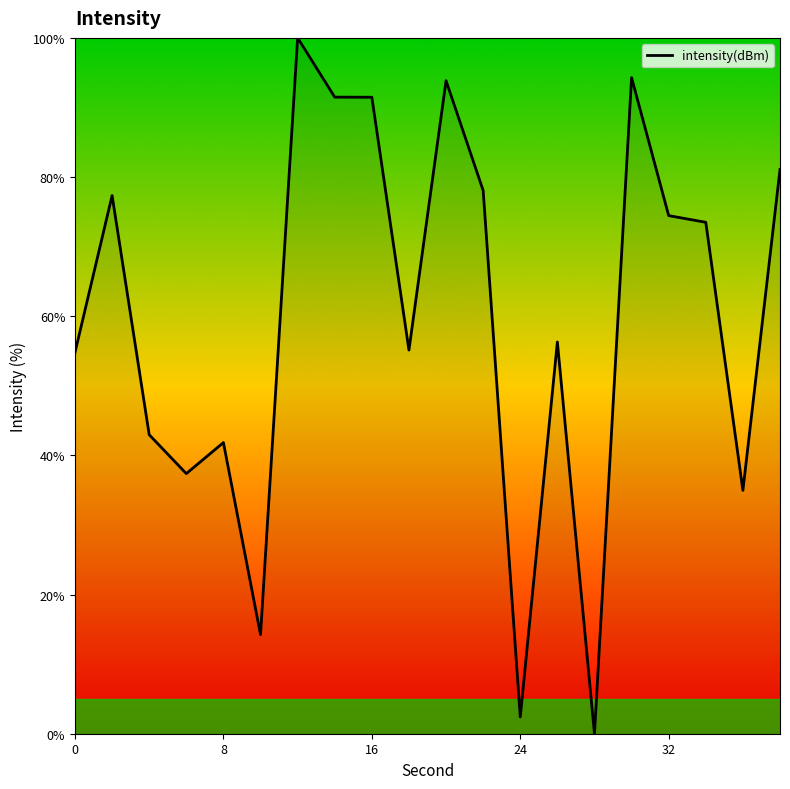

Does the chart display data point markers on the line(s)?

No